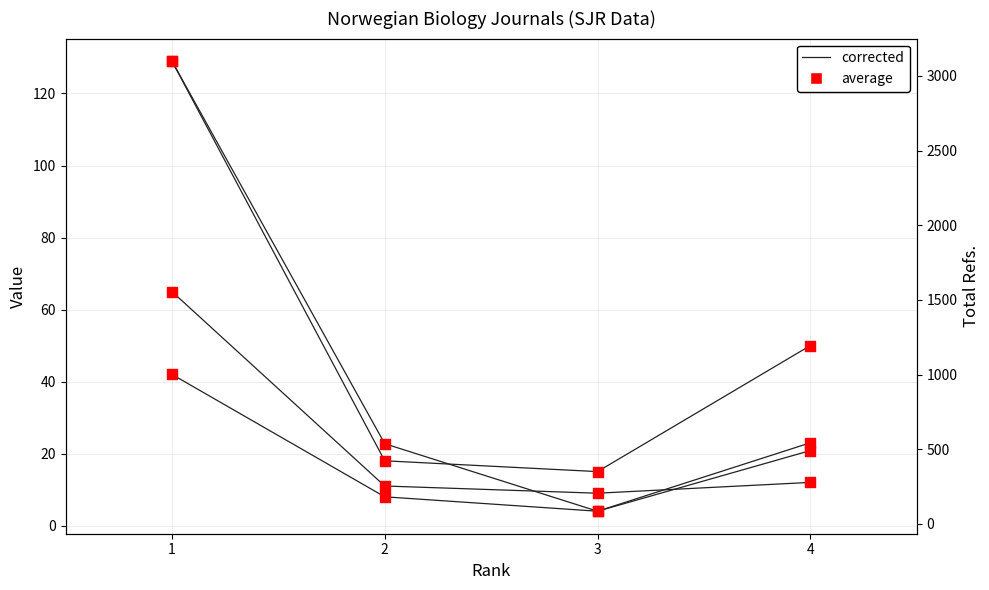

Which series contains the highest Y value?

Total Refs.